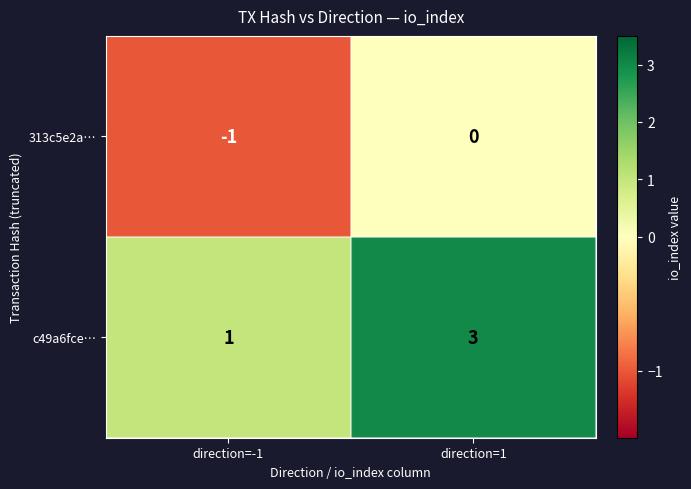

At which category does the chart reach its minimum across all series?

direction=-1